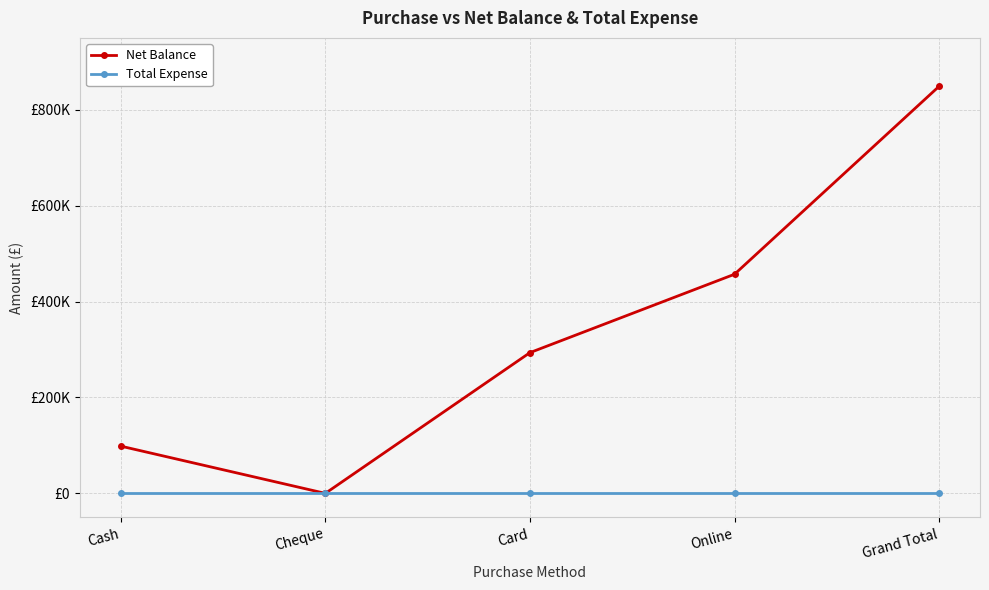

What are all the series names shown in the legend?

Net Balance, Total Expense